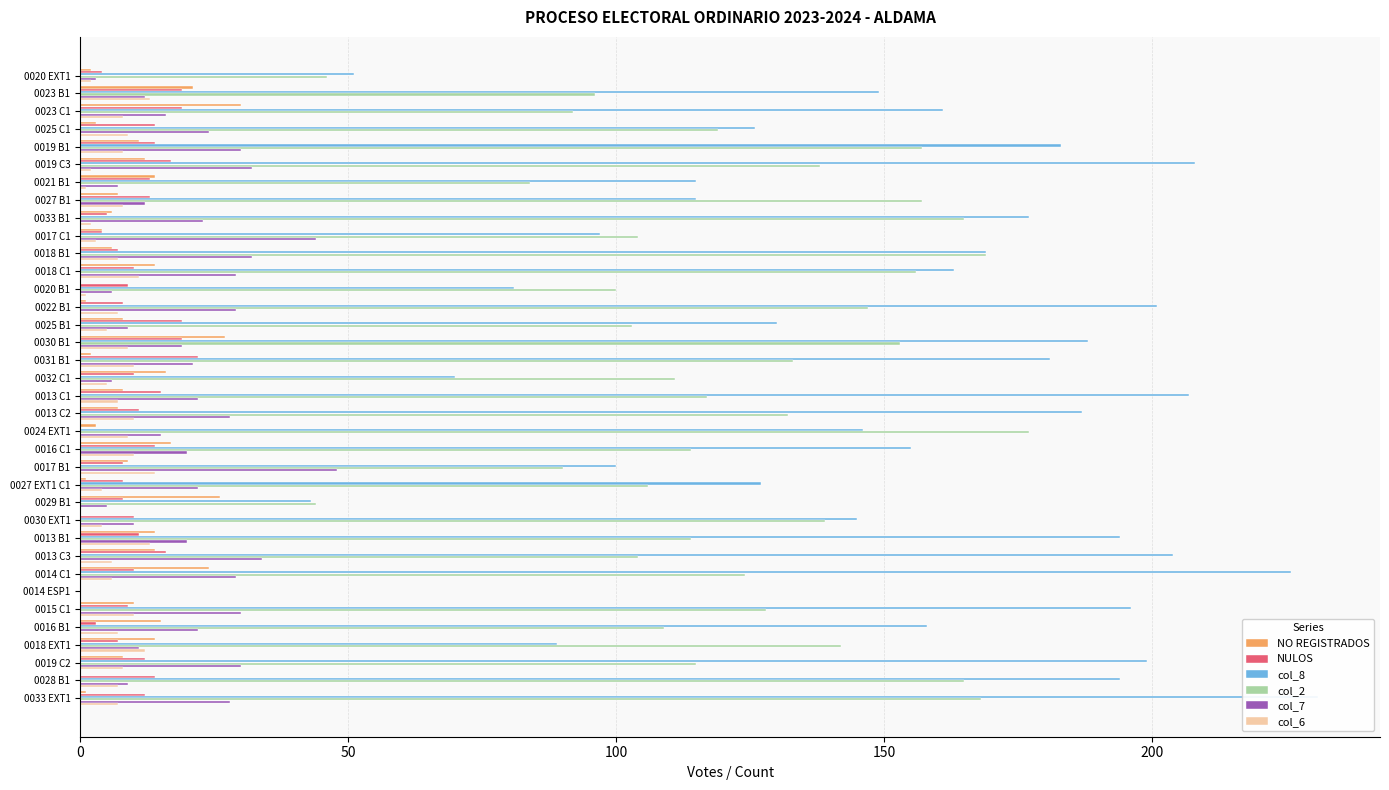

What is the label of the 8th bar from the right?

0014 C1